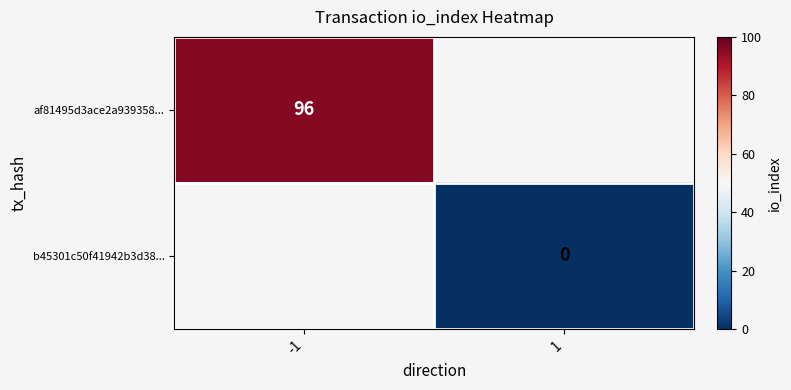

How many categories are shown in the chart?

2